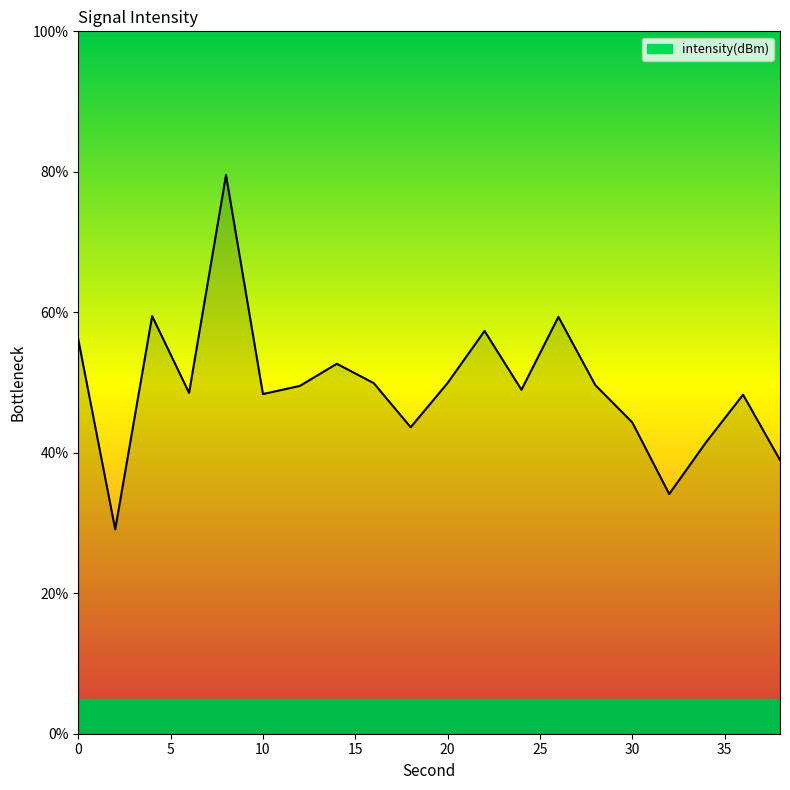

What is the smallest value displayed?

29.1